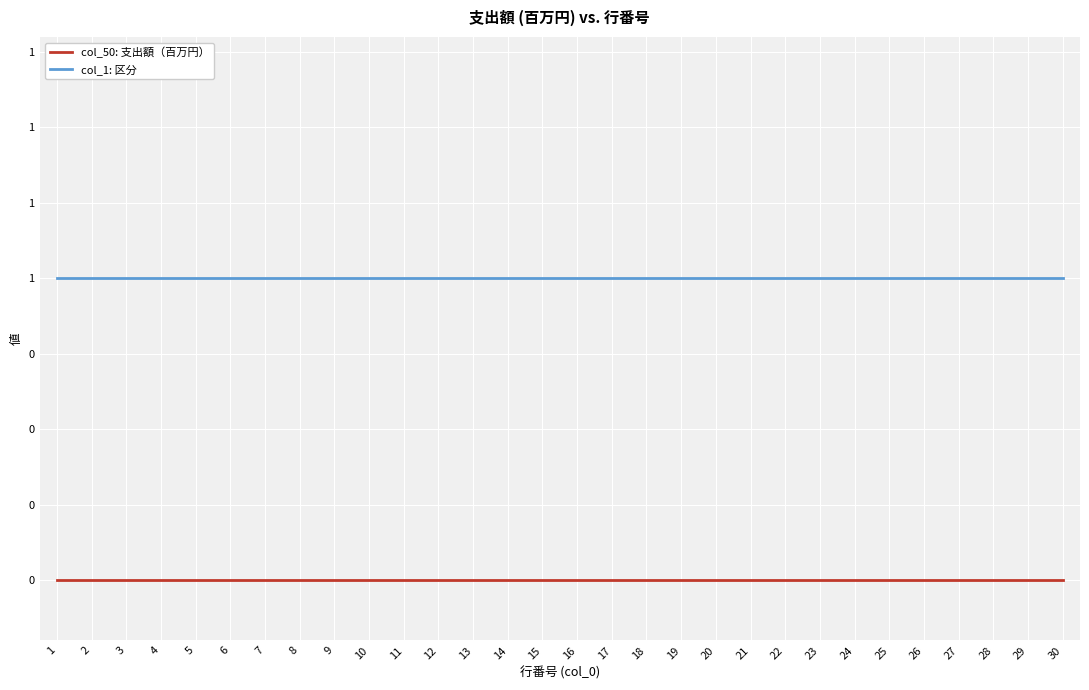

Between 14 and 17, which series saw the biggest shift?

col_50: 支出額（百万円）